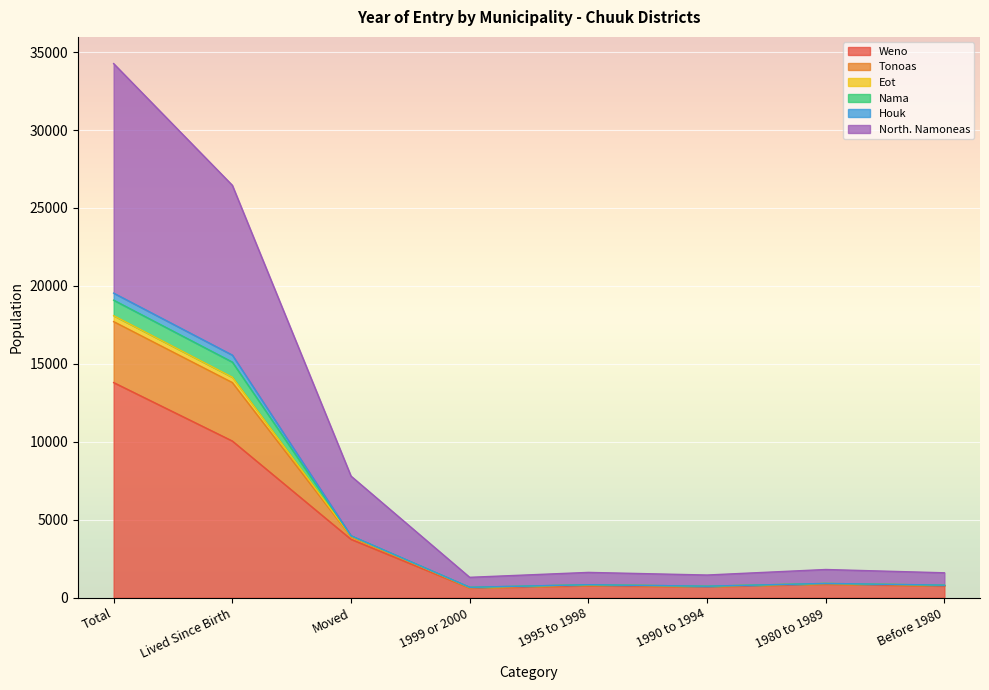

The value of Weno at Lived Since Birth is 10053. True or false?

True